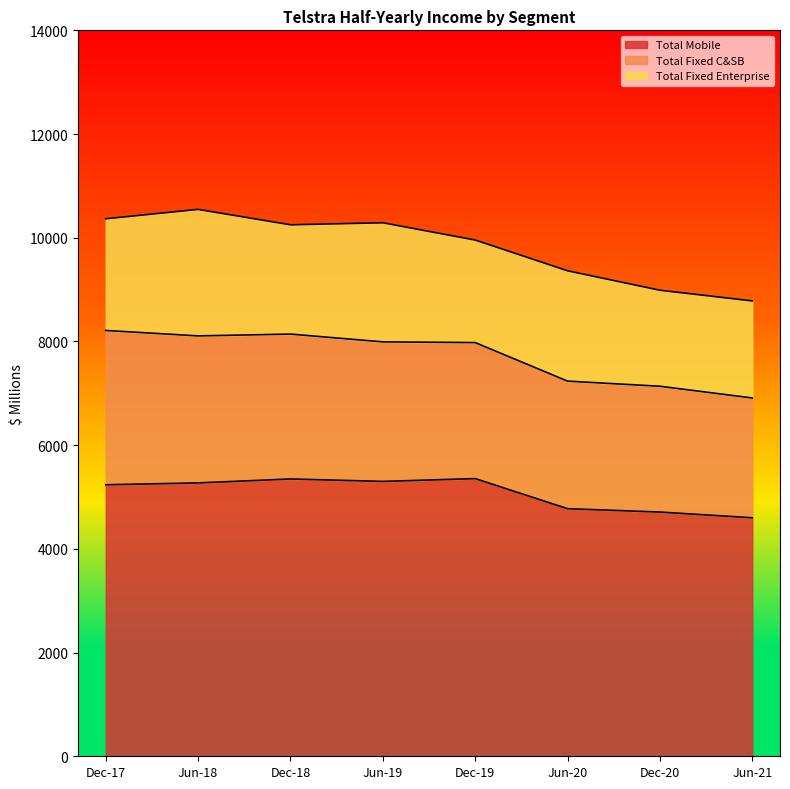

Reading right to left, transcribe all the data shown in this chart.

Total Mobile: Jun-21=4600	Dec-20=4710	Jun-20=4775	Dec-19=5355	Jun-19=5301	Dec-18=5348	Jun-18=5272	Dec-17=5236
Total Fixed C&SB: Jun-21=2310	Dec-20=2426	Jun-20=2460	Dec-19=2623	Jun-19=2691	Dec-18=2794	Jun-18=2835	Dec-17=2976
Total Fixed Enterprise: Jun-21=1872	Dec-20=1852	Jun-20=2128	Dec-19=1978	Jun-19=2297	Dec-18=2108	Jun-18=2440	Dec-17=2154